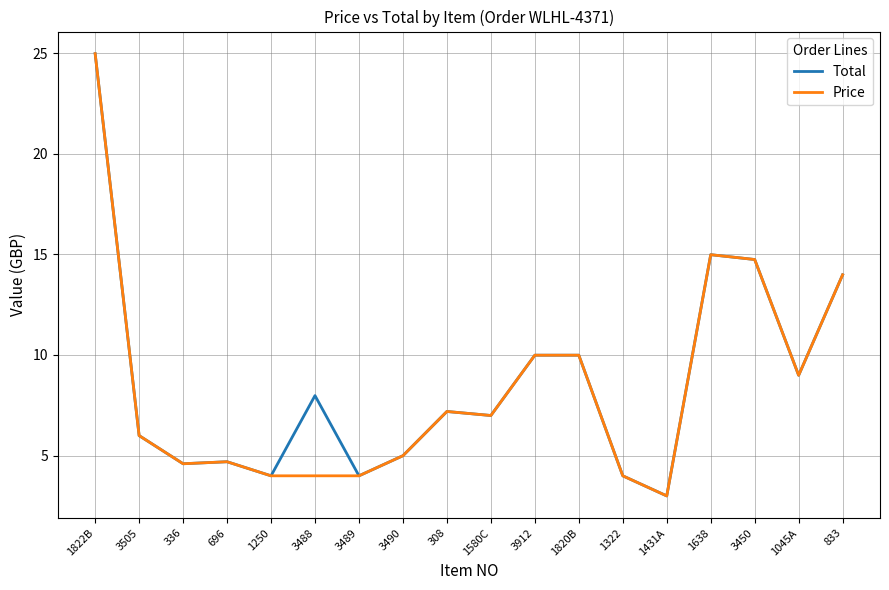

The Price series shows 14.8 at 3450. True or false?

True